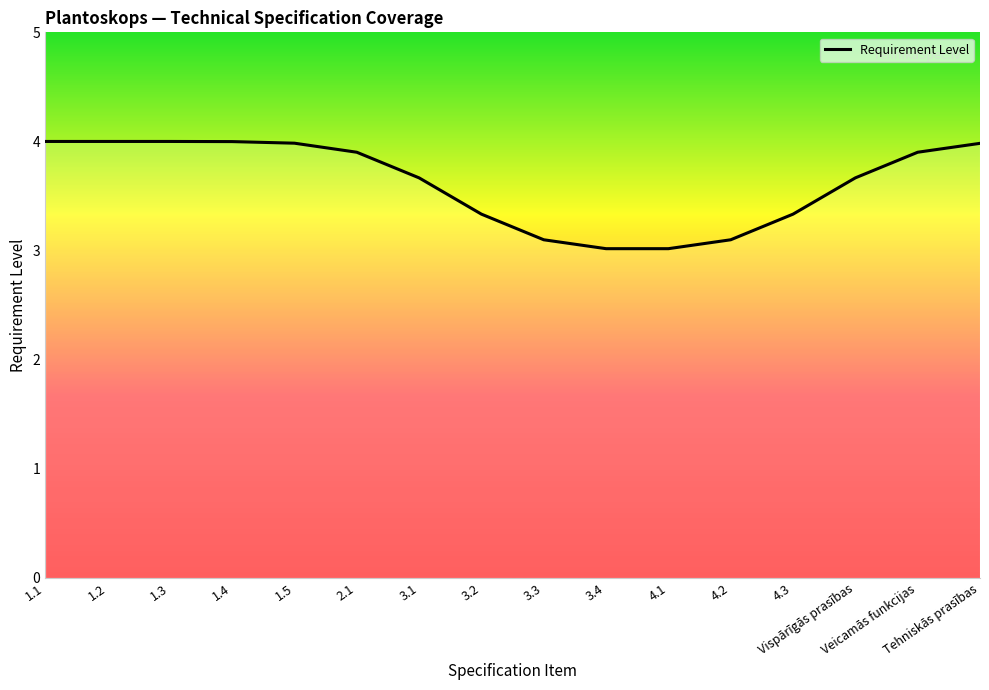

Reading left to right, what are all the values shown in this chart?

1.1=4.0	1.2=4.0	1.3=4.0	1.4=4.0	1.5=4.0	2.1=3.9	3.1=3.7	3.2=3.3	3.3=3.1	3.4=3.0	4.1=3.0	4.2=3.1	4.3=3.3	Vispārīgās prasības=3.7	Veicamās funkcijas=3.9	Tehniskās prasības=4.0